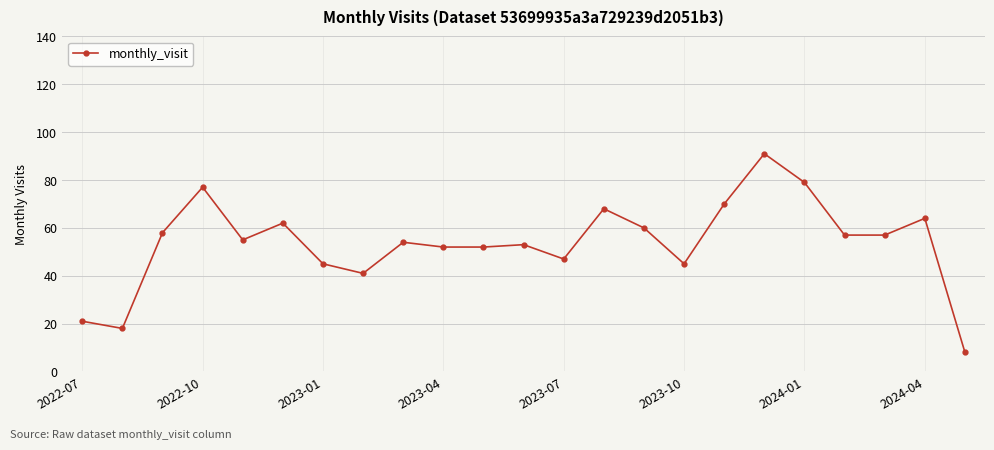

What is the value of the 14th point from the left?

68